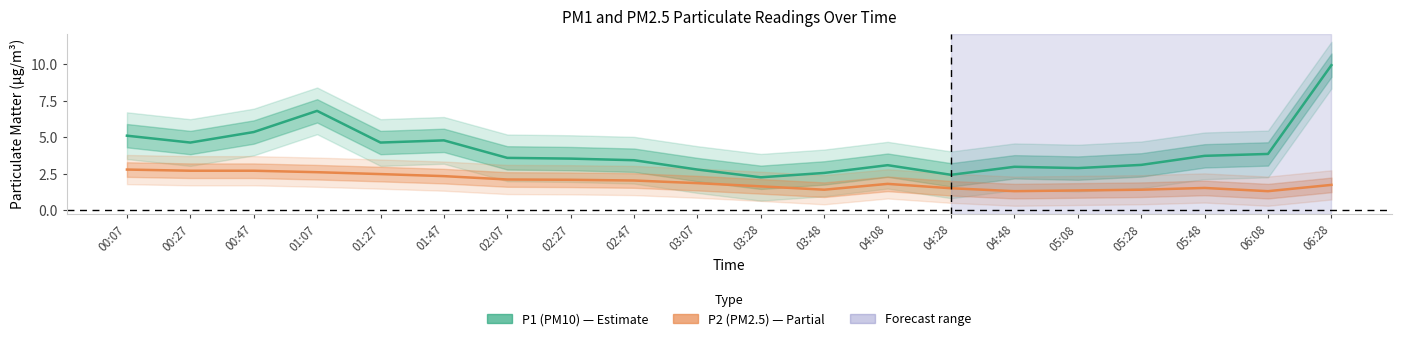

Which series has the largest total across all categories?

P1 (PM10)